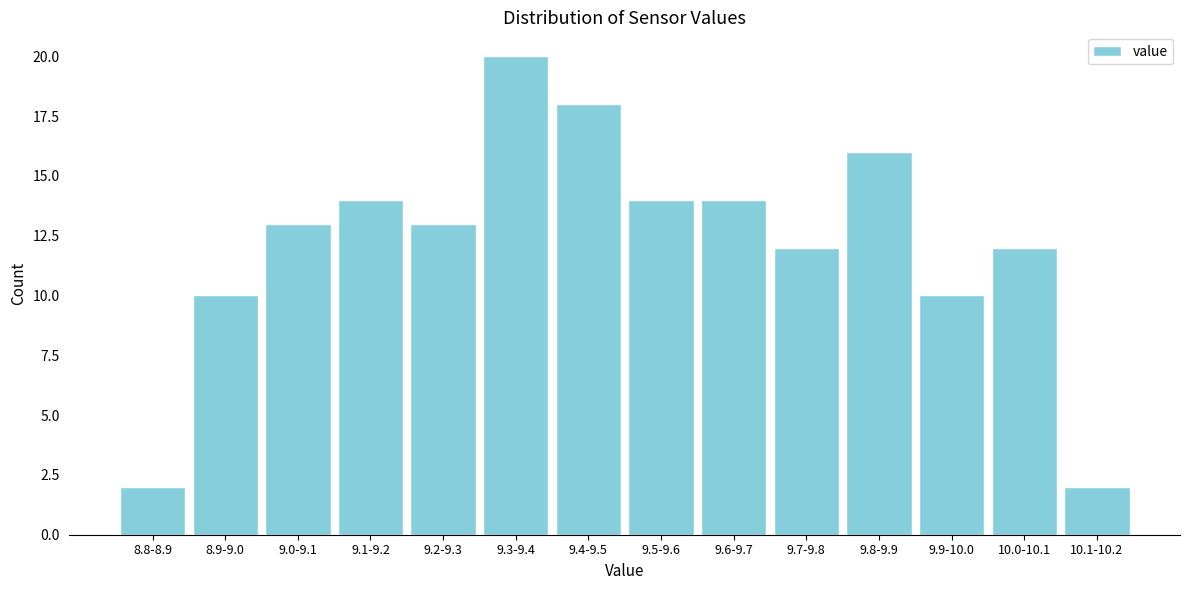

Reading left to right, what are all the values shown in this chart?

8.8-8.9=2	8.9-9.0=10	9.0-9.1=13	9.1-9.2=14	9.2-9.3=13	9.3-9.4=20	9.4-9.5=18	9.5-9.6=14	9.6-9.7=14	9.7-9.8=12	9.8-9.9=16	9.9-10.0=10	10.0-10.1=12	10.1-10.2=2